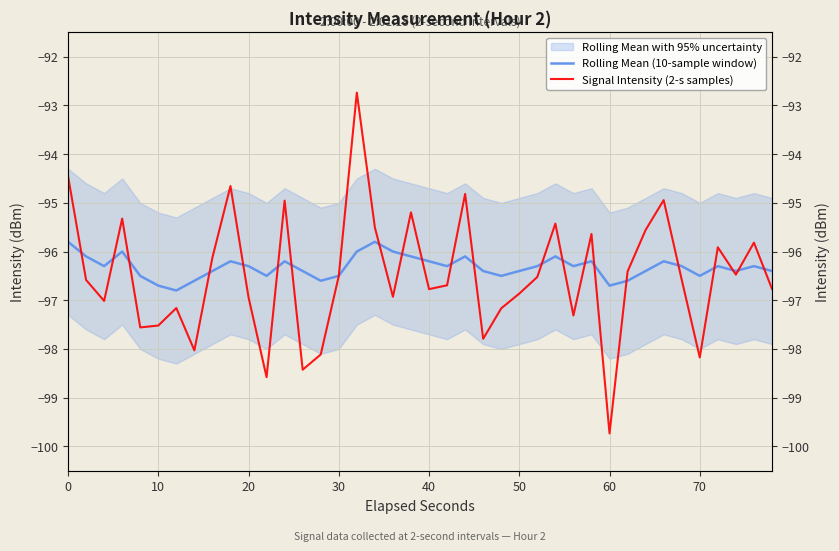

Which series has the widest spread of values?

Signal Intensity (2-s samples)